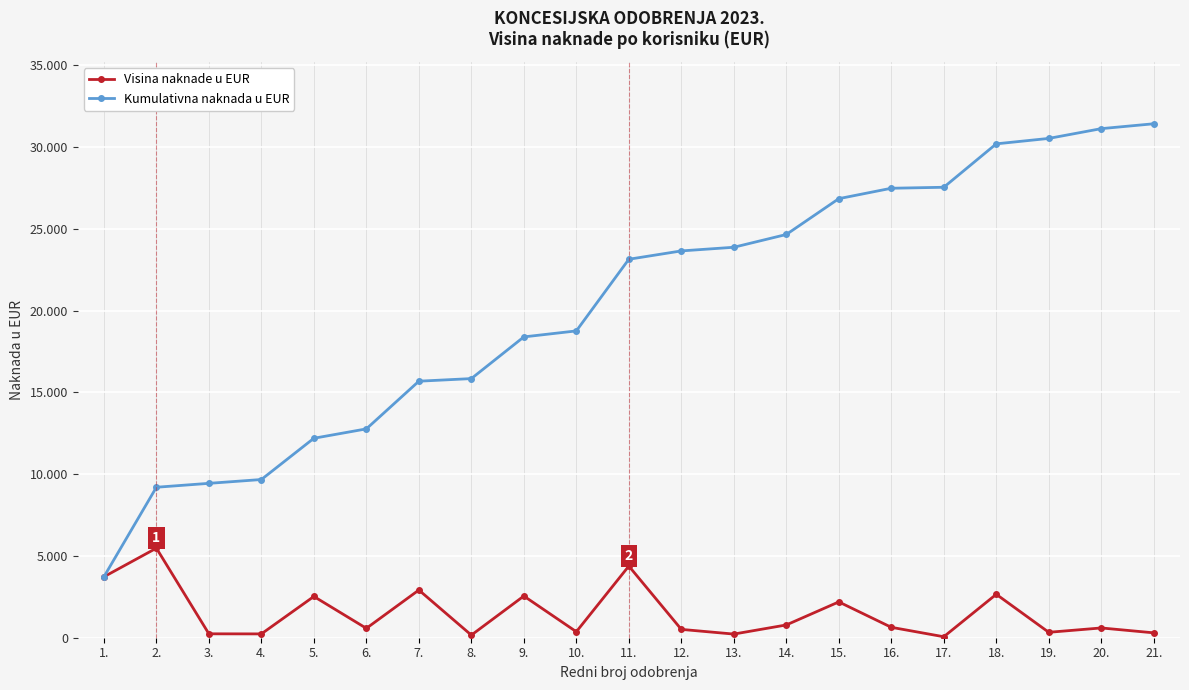

What is the difference between the second highest and second lowest values in the Kumulativna naknada u EUR series?

21919.6